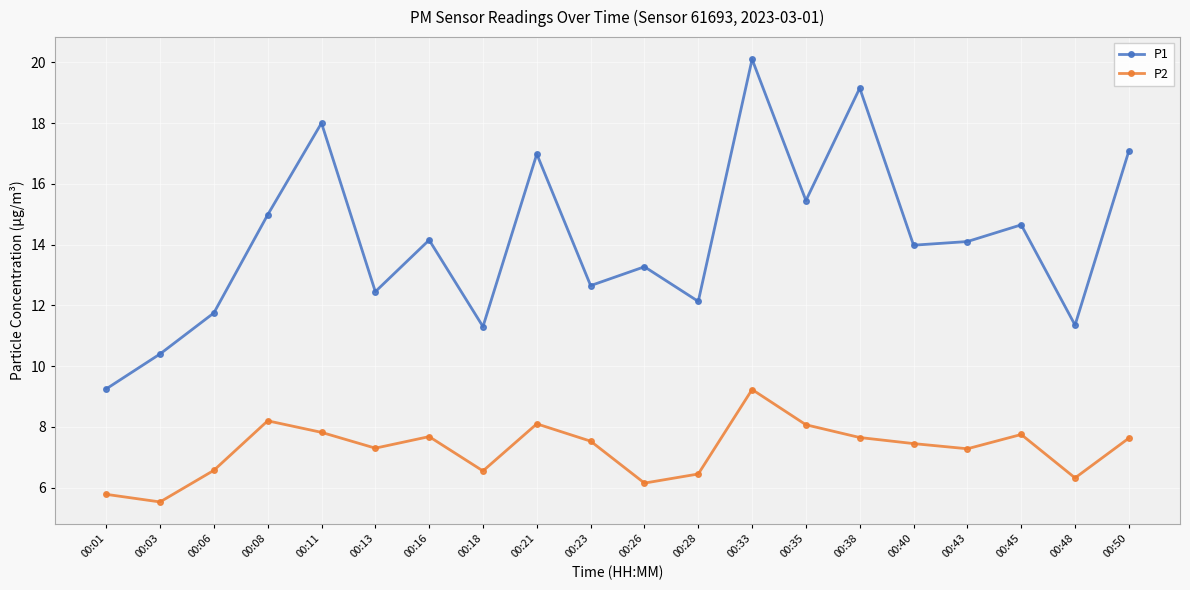

What is the smallest value displayed?

5.5